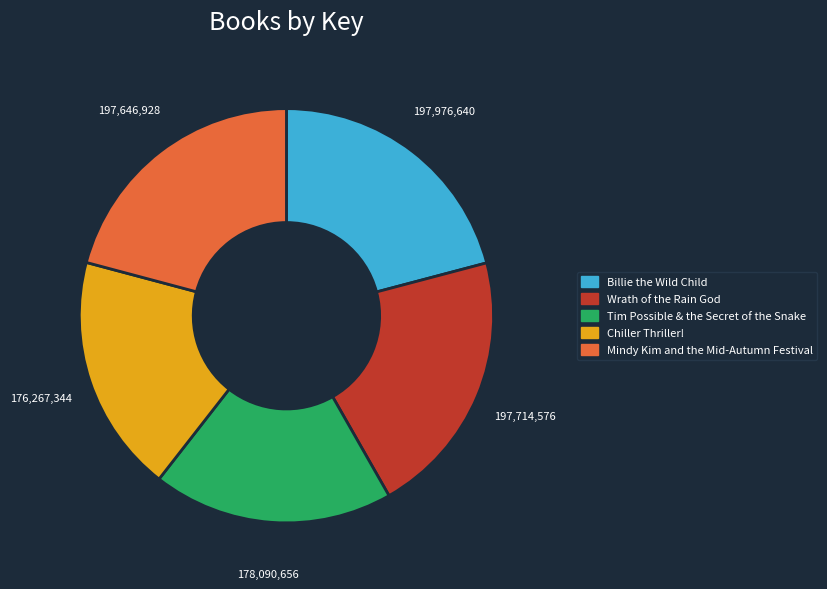

How many segments does this pie chart have?

5